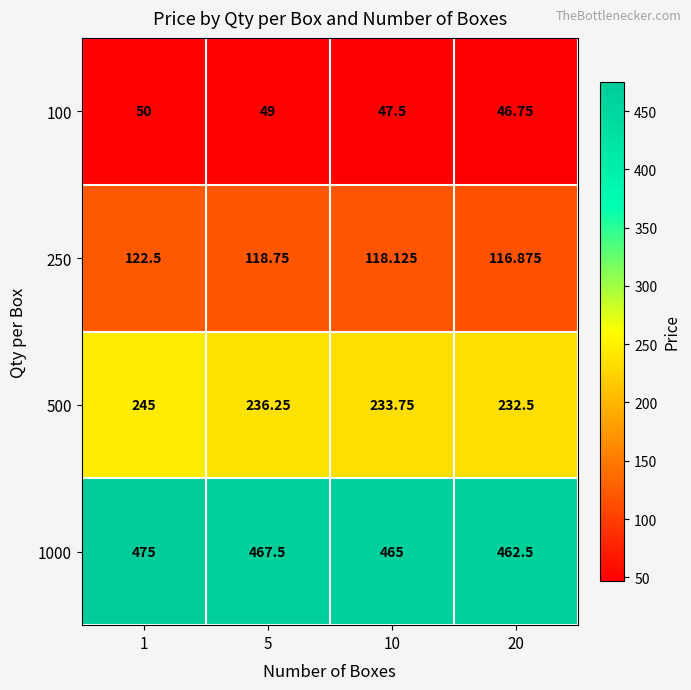

At how many categories does at least one series exceed 204?

4